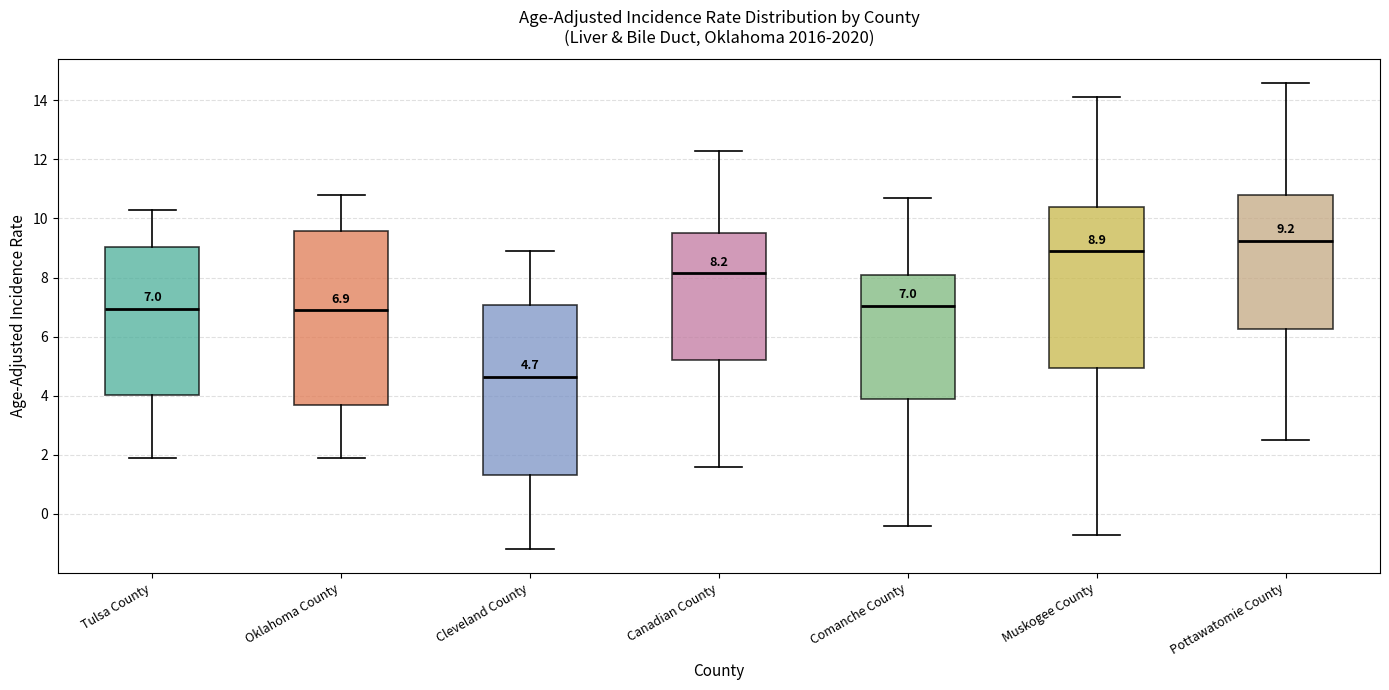

Which box's median line is the highest?

Pottawatomie County